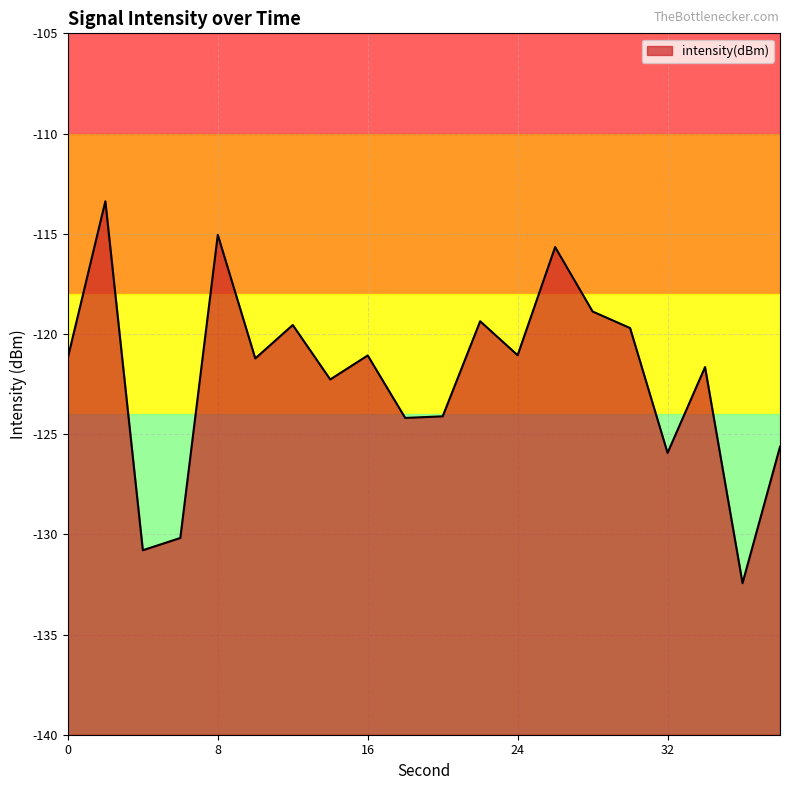

Reading left to right, what are all the values shown in this chart?

0=-121.2	2=-113.4	4=-130.8	6=-130.2	8=-115.1	10=-121.2	12=-119.6	14=-122.3	16=-121.1	18=-124.2	20=-124.1	22=-119.4	24=-121.1	26=-115.7	28=-118.9	30=-119.7	32=-125.9	34=-121.7	36=-132.4	38=-125.6